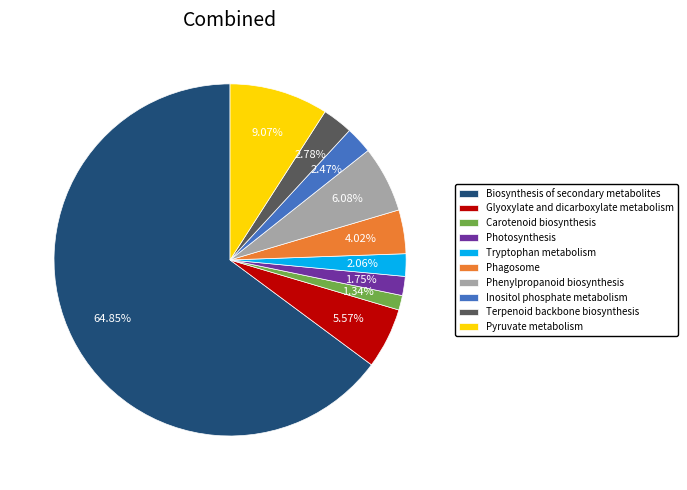

Which has a higher value, Biosynthesis of secondary metabolites or Phenylpropanoid biosynthesis?

Biosynthesis of secondary metabolites